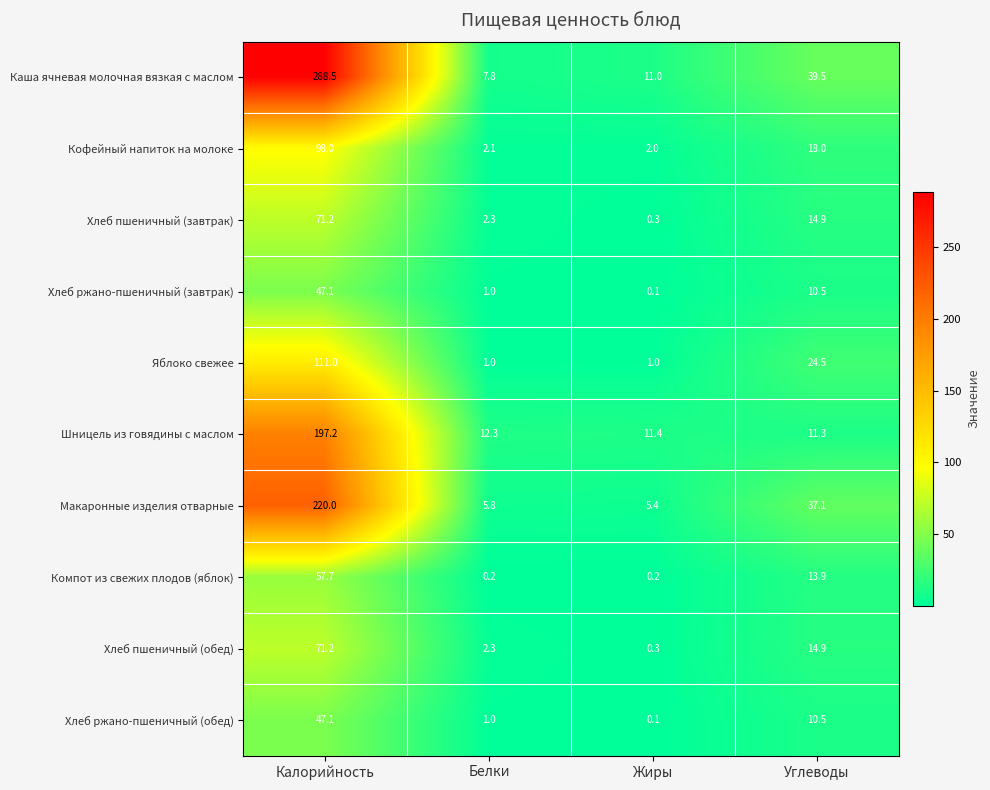

What is the difference between the highest and lowest values at Углеводы?

29.0